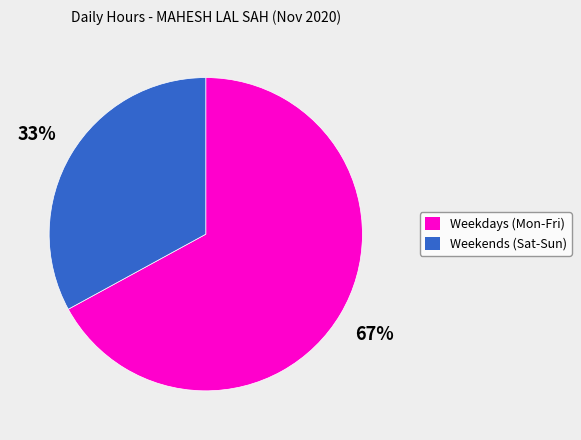

Is there any slice that represents more than half of the pie?

Yes